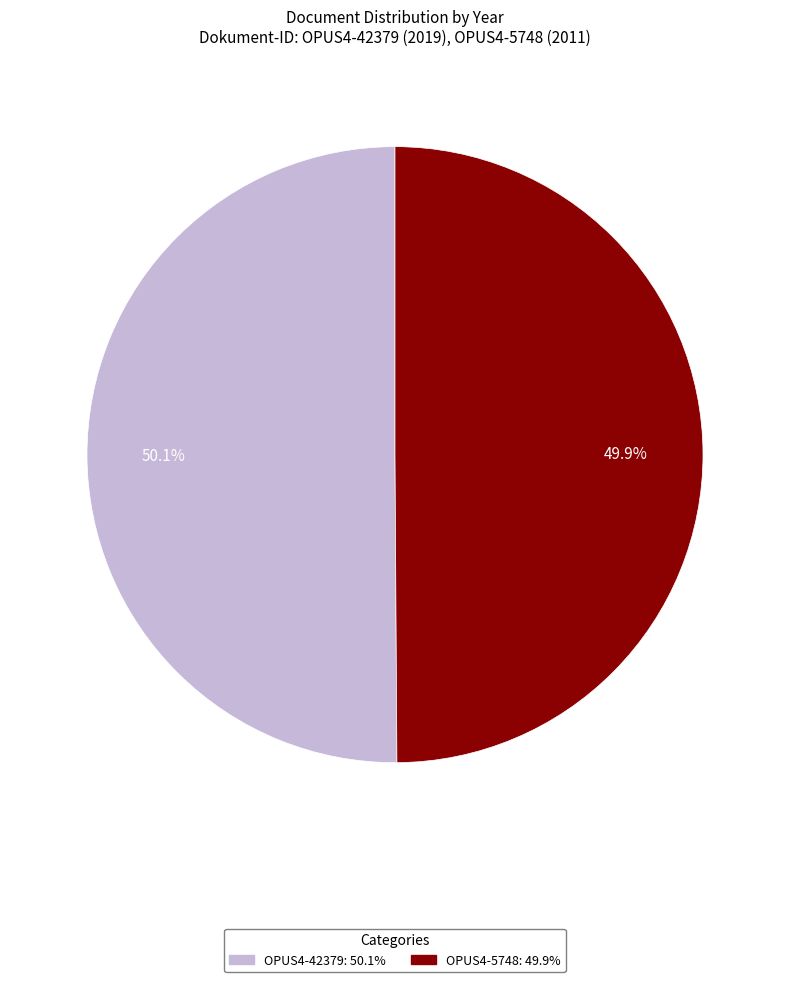

True or false: OPUS4-5748 accounts for 50% of the total.

True